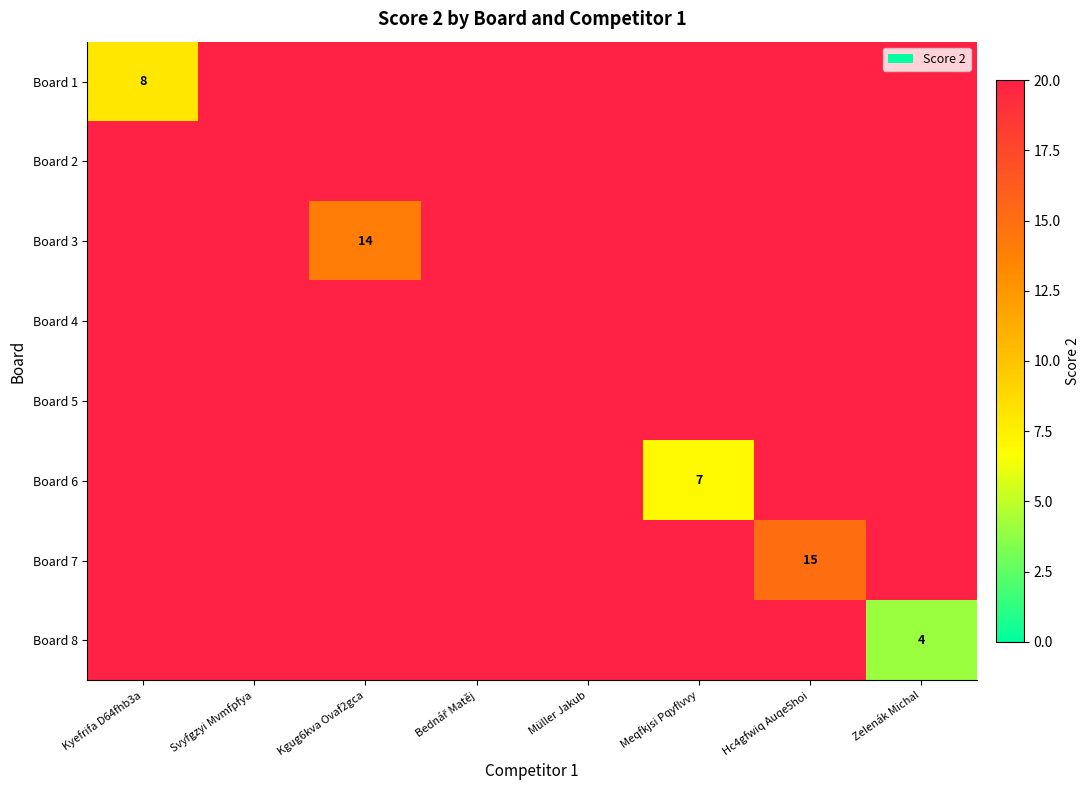

List the series in order of their peak value, lowest first.

Board 2, Board 4, Board 5, Board 8, Board 6, Board 1, Board 3, Board 7